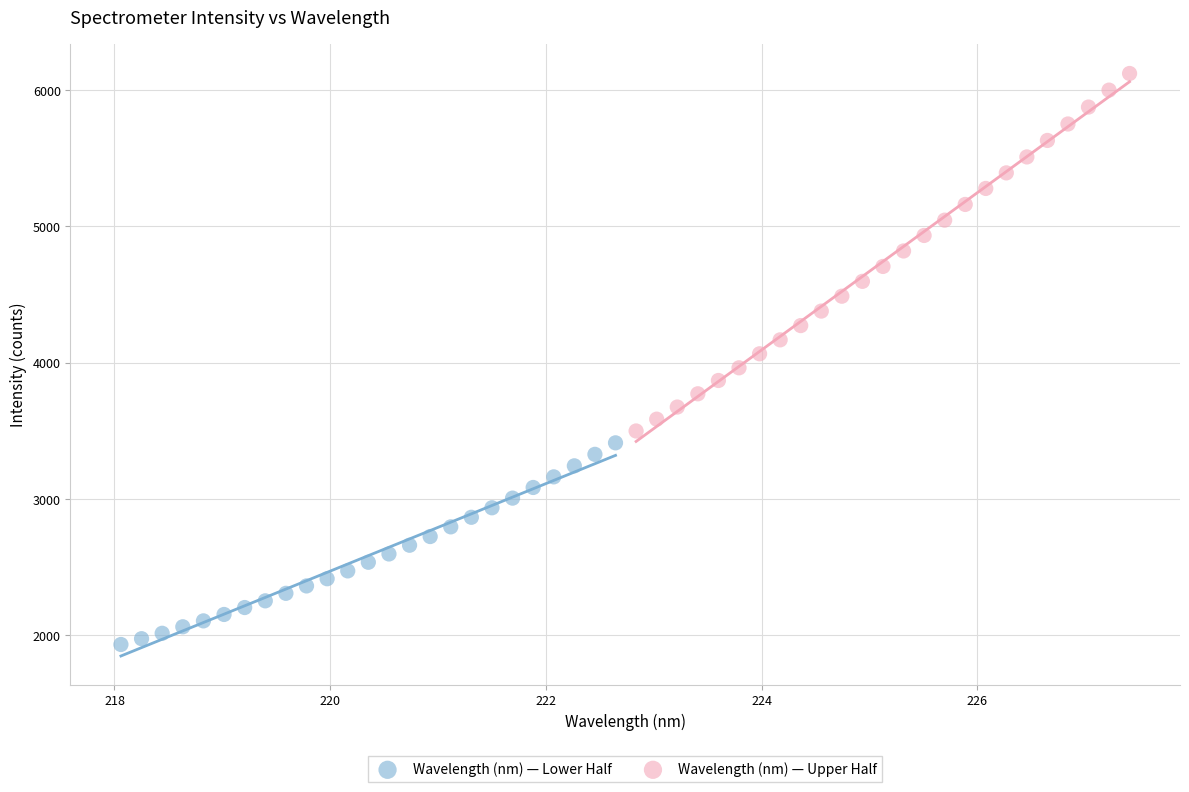

Which series contains the highest Y value?

Wavelength (nm) — Upper Half